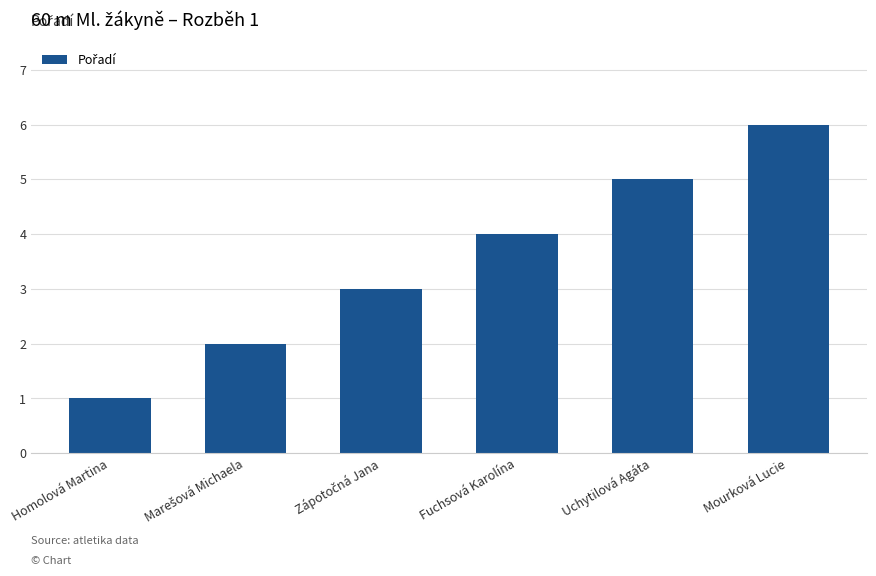

What is the average value?

4